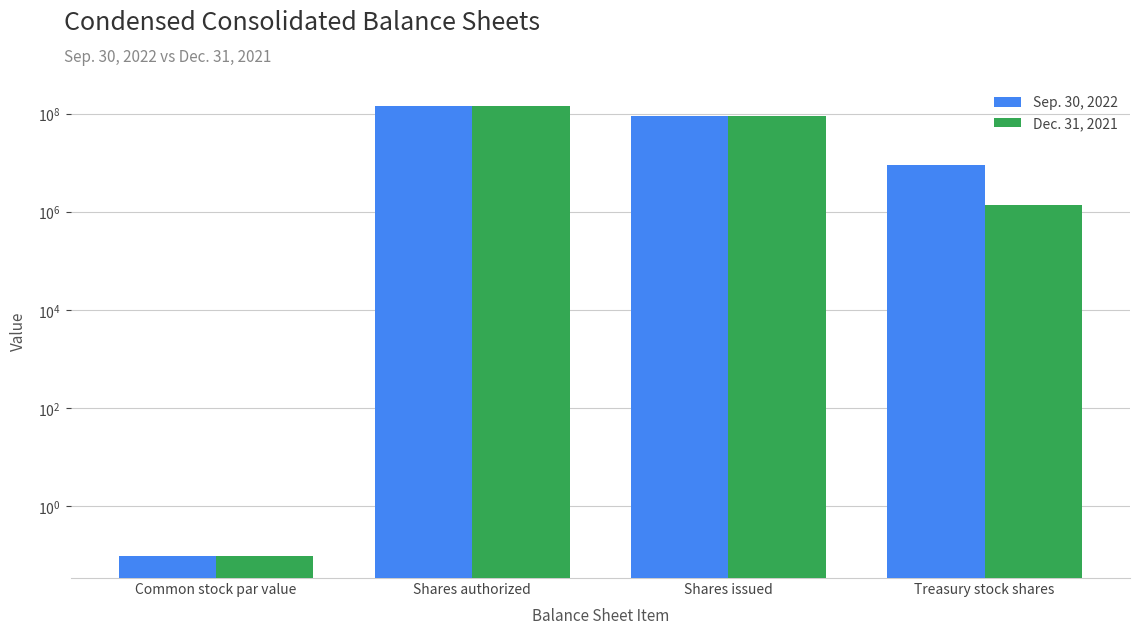

What is the label of the 1st bar from the left?

Common stock par value